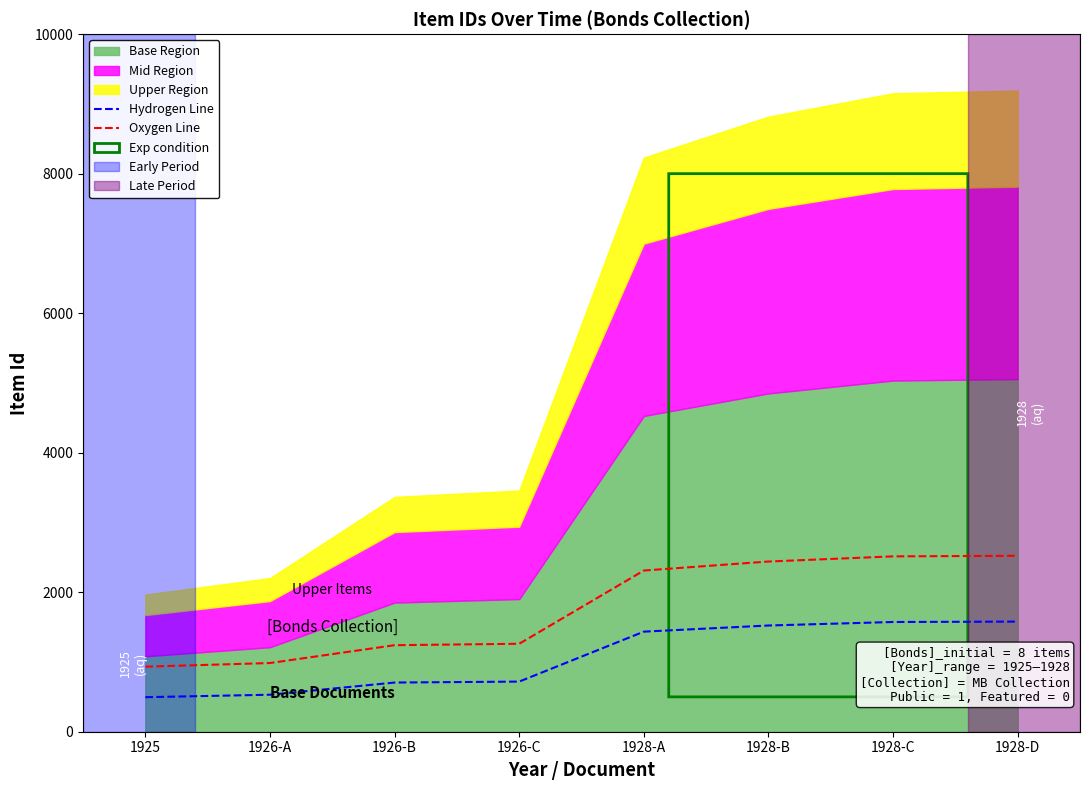

Reading left to right, extract all data points from this chart.

Hydrogen Line: 1925=495.1	1926-A=530.5	1926-B=704.9	1926-C=718.7	1928-A=1434.6	1928-B=1522.7	1928-C=1573.0	1928-D=1578.8
Oxygen Line: 1925=932.7	1926-A=984.7	1926-B=1240.5	1926-C=1260.8	1928-A=2310.8	1928-B=2440.0	1928-C=2513.7	1928-D=2522.2